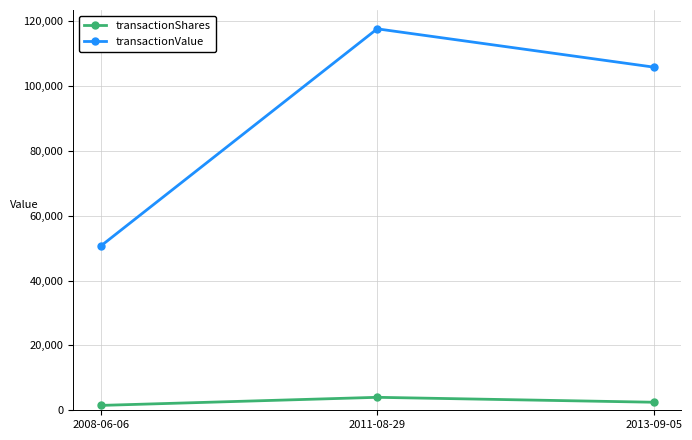

What is the sum of the transactionShares values at 2008-06-06 and 2013-09-05?

3980